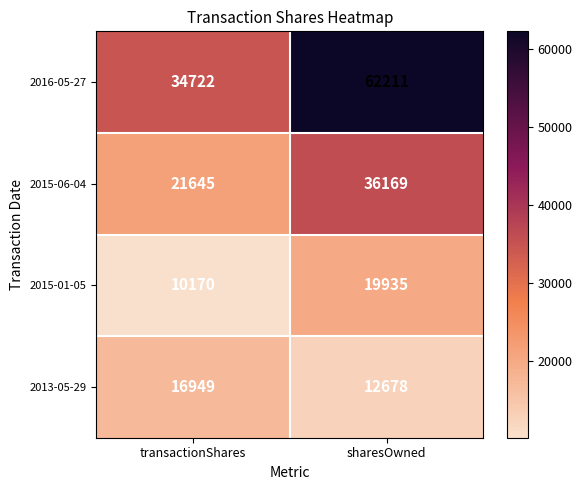

True or false: 2016-05-27 has a value of 50524 at transactionShares.

False